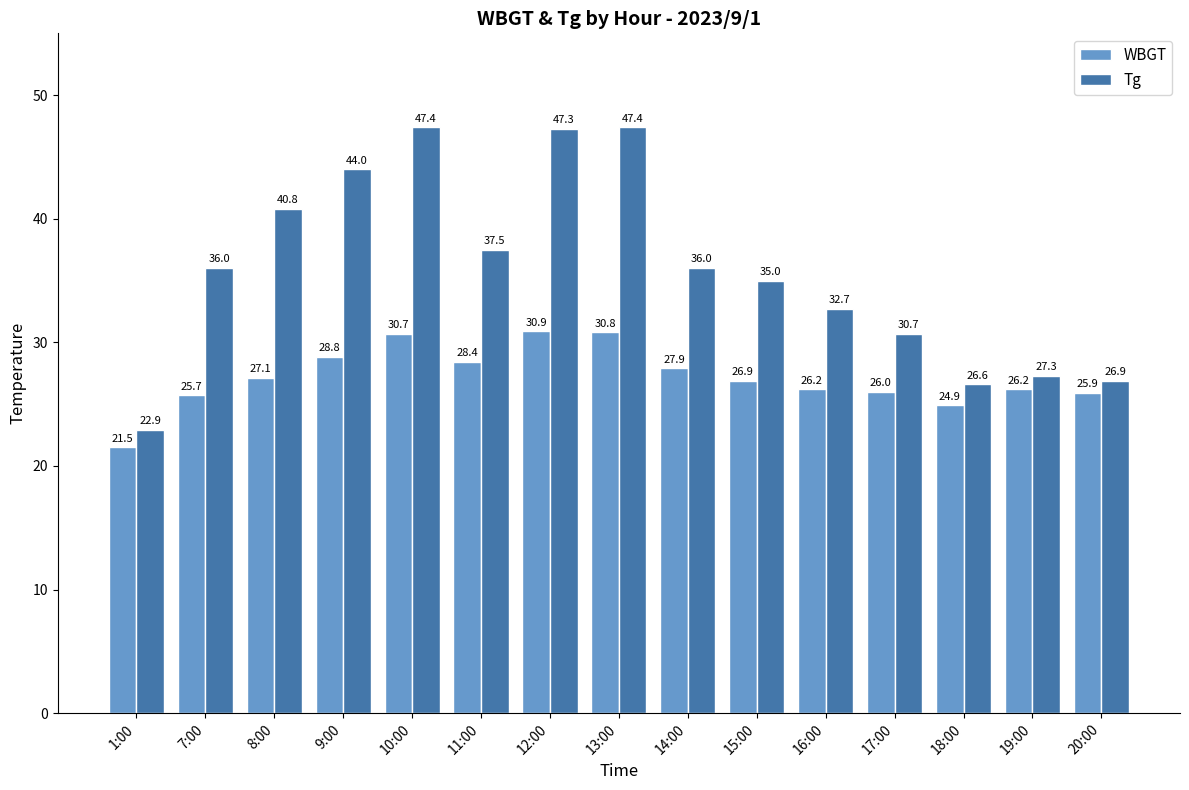

How many bars are there in total?

30